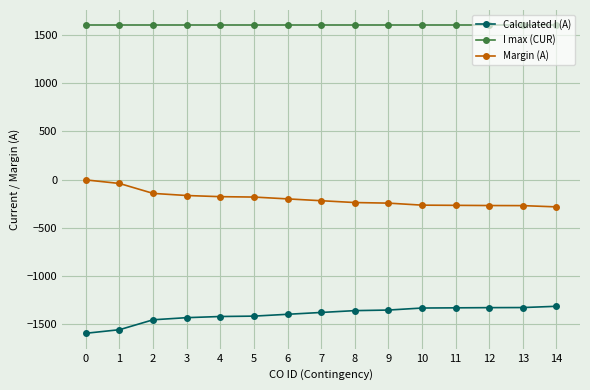

Rank the series by their average value, from lowest to highest.

Calculated I (A), Margin (A), I max (CUR)